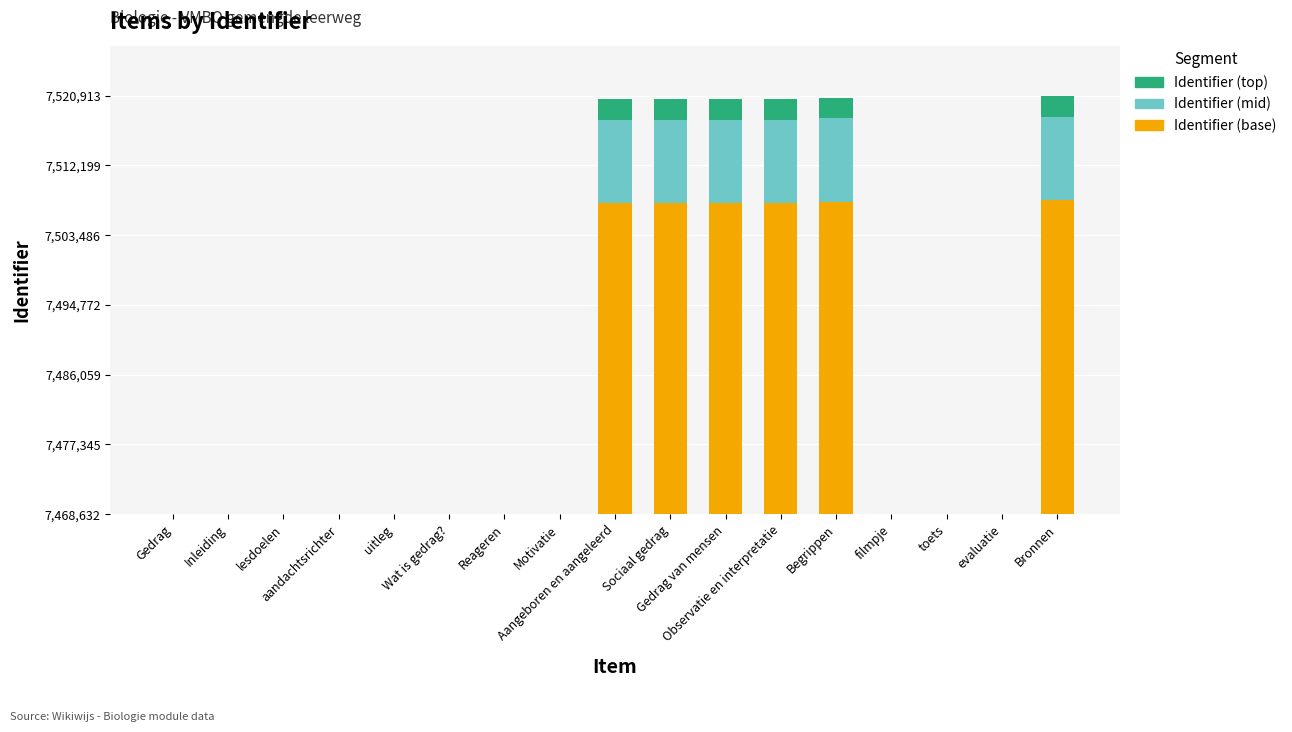

At Aangeboren en aangeleerd, list the series in order from smallest to largest.

Identifier (top), Identifier (mid), Identifier (base)